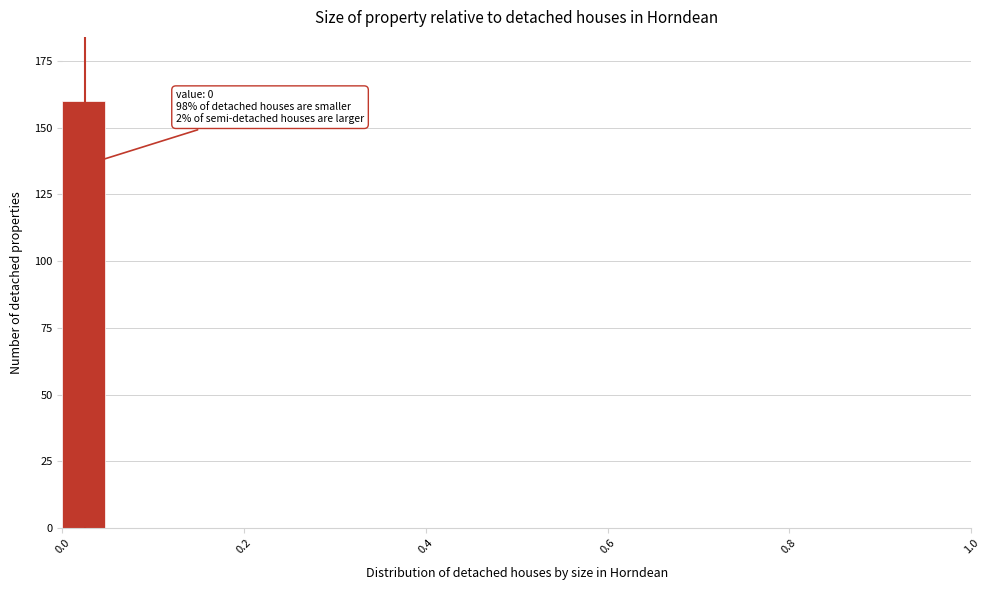

Around what value on the x-axis is the tallest bar? Give the approximate position of its centre, as read against the axis.

0.02